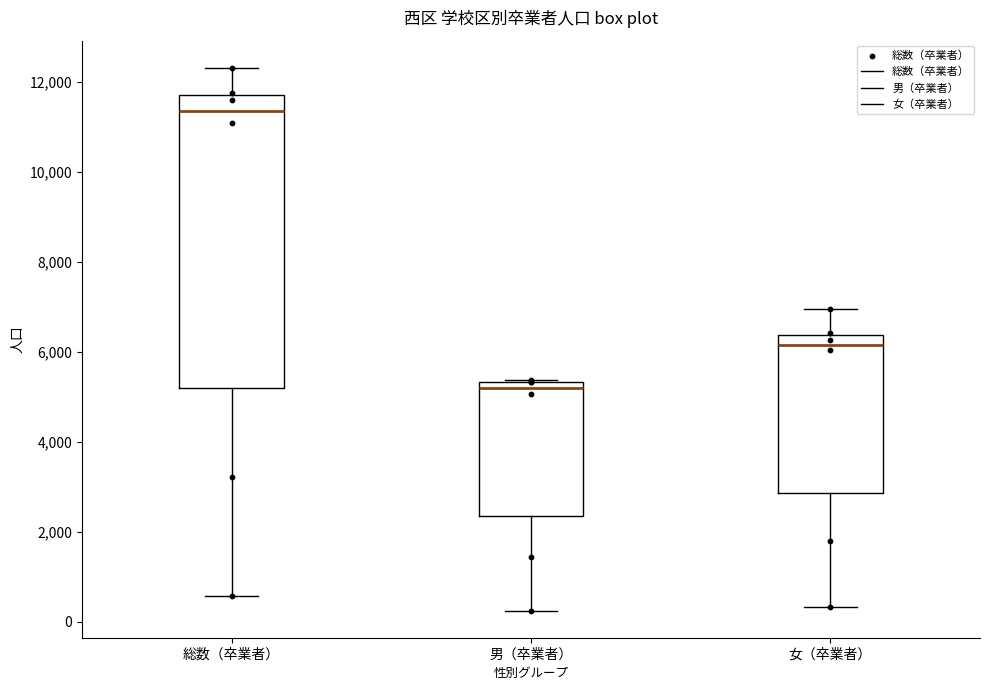

Reading left to right, transcribe this box plot: for each box, give where its median line is, the range the box spans, and where its two whiskers end, as read against the y-axis. The values are not printed on the chart, so give them approximately, as read against the axis.

総数（卒業者）: median 11400, box 5200 to 11800, whiskers 600 to 12400
男（卒業者）: median 5200, box 2400 to 5400, whiskers 200 to 5400
女（卒業者）: median 6200, box 2800 to 6400, whiskers 400 to 7000